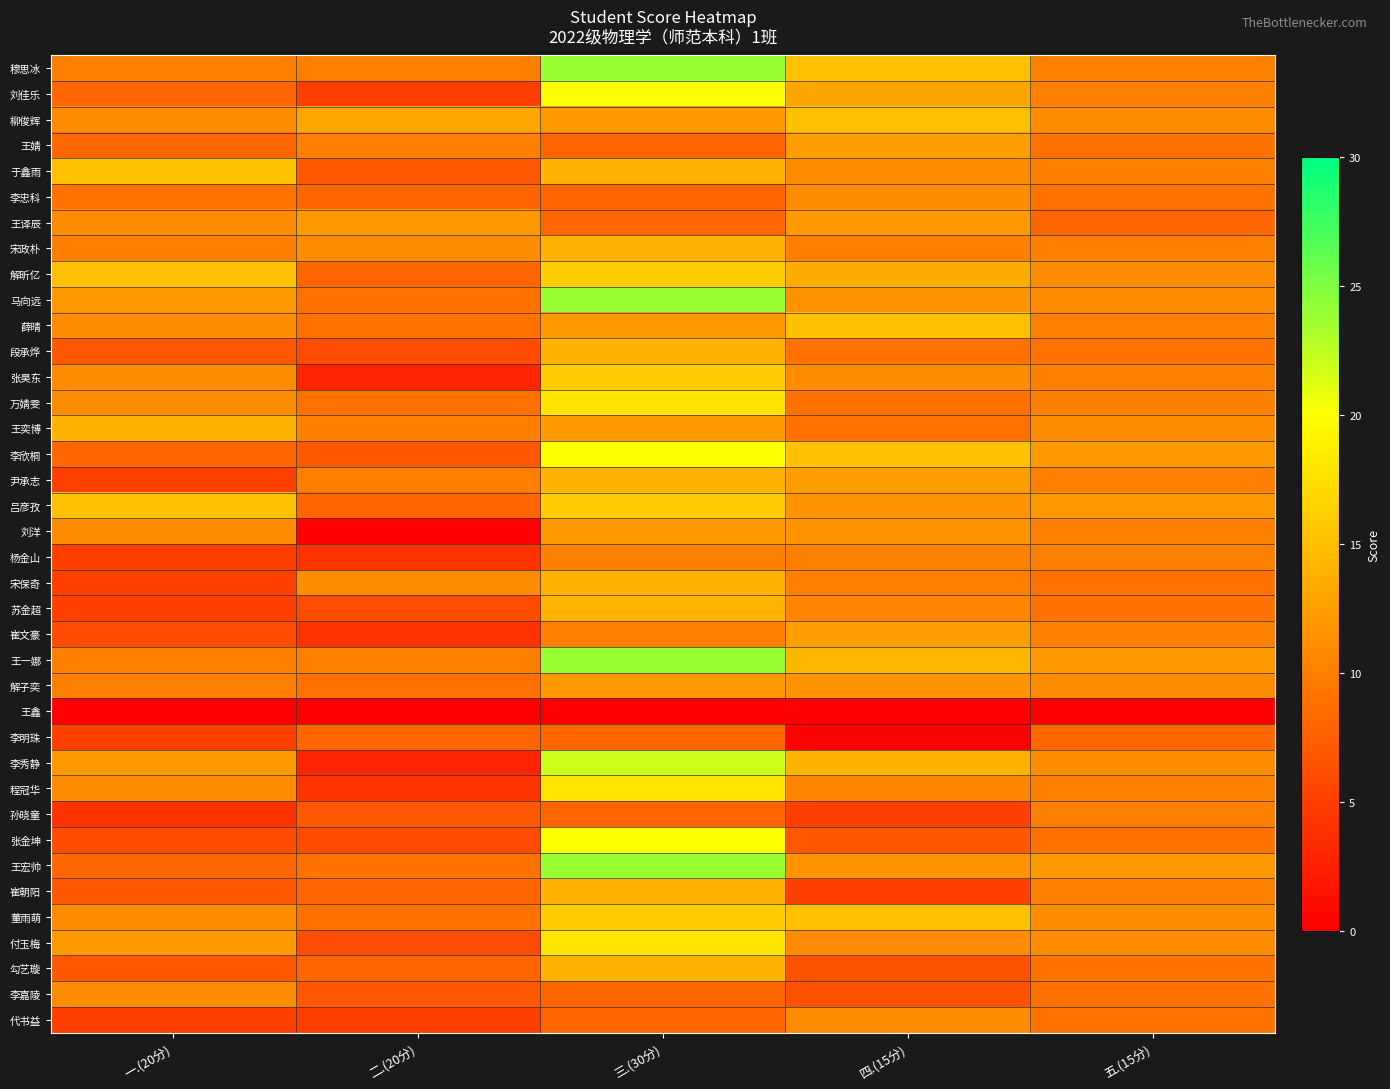

Reading left to right, extract all data points from this chart.

穆思冰: 一.(20分)=10.0	二.(20分)=10.0	三.(30分)=24.0	四.(15分)=15.0	五.(15分)=10.0
刘佳乐: 一.(20分)=8.0	二.(20分)=5.0	三.(30分)=20.0	四.(15分)=13.0	五.(15分)=10.0
柳俊辉: 一.(20分)=11.0	二.(20分)=13.0	三.(30分)=12.0	四.(15分)=15.0	五.(15分)=11.0
王婧: 一.(20分)=8.0	二.(20分)=10.0	三.(30分)=8.0	四.(15分)=12.5	五.(15分)=9.0
于鑫雨: 一.(20分)=15.0	二.(20分)=7.0	三.(30分)=14.0	四.(15分)=11.0	五.(15分)=10.0
李忠科: 一.(20分)=9.0	二.(20分)=8.0	三.(30分)=8.0	四.(15分)=11.0	五.(15分)=9.0
王译辰: 一.(20分)=11.0	二.(20分)=12.0	三.(30分)=8.0	四.(15分)=12.0	五.(15分)=8.0
宋政朴: 一.(20分)=10.0	二.(20分)=11.0	三.(30分)=14.0	四.(15分)=10.0	五.(15分)=10.0
解昕亿: 一.(20分)=15.0	二.(20分)=8.0	三.(30分)=16.0	四.(15分)=13.5	五.(15分)=11.0
马向远: 一.(20分)=12.0	二.(20分)=9.0	三.(30分)=24.0	四.(15分)=11.5	五.(15分)=11.0
薛晴: 一.(20分)=11.0	二.(20分)=9.0	三.(30分)=12.0	四.(15分)=15.0	五.(15分)=10.0
段承烨: 一.(20分)=7.0	二.(20分)=6.0	三.(30分)=14.0	四.(15分)=9.0	五.(15分)=9.0
张昊东: 一.(20分)=11.0	二.(20分)=3.0	三.(30分)=16.0	四.(15分)=11.0	五.(15分)=10.0
万婧雯: 一.(20分)=11.0	二.(20分)=9.0	三.(30分)=18.0	四.(15分)=9.0	五.(15分)=10.0
王奕博: 一.(20分)=14.0	二.(20分)=10.0	三.(30分)=12.0	四.(15分)=9.0	五.(15分)=11.0
李欣桐: 一.(20分)=8.0	二.(20分)=7.0	三.(30分)=20.0	四.(15分)=15.0	五.(15分)=12.0
尹承志: 一.(20分)=5.0	二.(20分)=10.0	三.(30分)=14.0	四.(15分)=12.5	五.(15分)=10.0
吕彦孜: 一.(20分)=15.0	二.(20分)=8.0	三.(30分)=16.0	四.(15分)=11.5	五.(15分)=12.0
刘洋: 一.(20分)=11.0	二.(20分)=0.0	三.(30分)=12.0	四.(15分)=11.5	五.(15分)=10.0
杨金山: 一.(20分)=5.0	二.(20分)=4.0	三.(30分)=10.0	四.(15分)=10.0	五.(15分)=10.0
宋保奇: 一.(20分)=5.0	二.(20分)=11.0	三.(30分)=14.0	四.(15分)=10.0	五.(15分)=9.0
苏金超: 一.(20分)=5.0	二.(20分)=6.0	三.(30分)=14.0	四.(15分)=10.5	五.(15分)=9.0
崔文豪: 一.(20分)=6.0	二.(20分)=4.0	三.(30分)=10.0	四.(15分)=12.5	五.(15分)=10.0
王一娜: 一.(20分)=10.0	二.(20分)=10.0	三.(30分)=24.0	四.(15分)=14.5	五.(15分)=12.0
解子奕: 一.(20分)=10.0	二.(20分)=9.0	三.(30分)=12.0	四.(15分)=11.5	五.(15分)=11.0
王鑫: 一.(20分)=0.0	二.(20分)=0.0	三.(30分)=0.0	四.(15分)=0.0	五.(15分)=0.0
李明珠: 一.(20分)=5.0	二.(20分)=8.0	三.(30分)=8.0	四.(15分)=0.0	五.(15分)=8.0
李秀静: 一.(20分)=12.0	二.(20分)=3.0	三.(30分)=22.0	四.(15分)=14.0	五.(15分)=11.0
程冠华: 一.(20分)=11.0	二.(20分)=4.0	三.(30分)=18.0	四.(15分)=10.5	五.(15分)=10.0
孙晓童: 一.(20分)=4.0	二.(20分)=7.0	三.(30分)=8.0	四.(15分)=5.0	五.(15分)=10.0
张金坤: 一.(20分)=6.0	二.(20分)=6.0	三.(30分)=20.0	四.(15分)=7.0	五.(15分)=9.0
王宏帅: 一.(20分)=8.0	二.(20分)=9.0	三.(30分)=24.0	四.(15分)=11.5	五.(15分)=12.0
崔朝阳: 一.(20分)=7.0	二.(20分)=8.0	三.(30分)=14.0	四.(15分)=5.0	五.(15分)=10.0
董雨萌: 一.(20分)=11.0	二.(20分)=9.0	三.(30分)=16.0	四.(15分)=15.0	五.(15分)=11.0
付玉梅: 一.(20分)=12.0	二.(20分)=6.0	三.(30分)=18.0	四.(15分)=11.0	五.(15分)=11.0
勾艺璇: 一.(20分)=7.0	二.(20分)=8.0	三.(30分)=14.0	四.(15分)=6.5	五.(15分)=9.0
李嘉陵: 一.(20分)=11.0	二.(20分)=7.0	三.(30分)=8.0	四.(15分)=6.5	五.(15分)=9.0
代书益: 一.(20分)=5.0	二.(20分)=5.0	三.(30分)=8.0	四.(15分)=11.0	五.(15分)=9.0